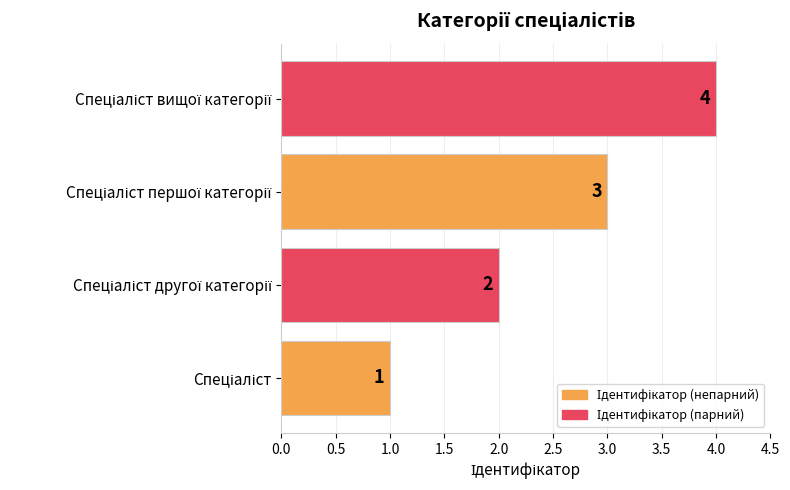

What is the greatest value displayed?

4